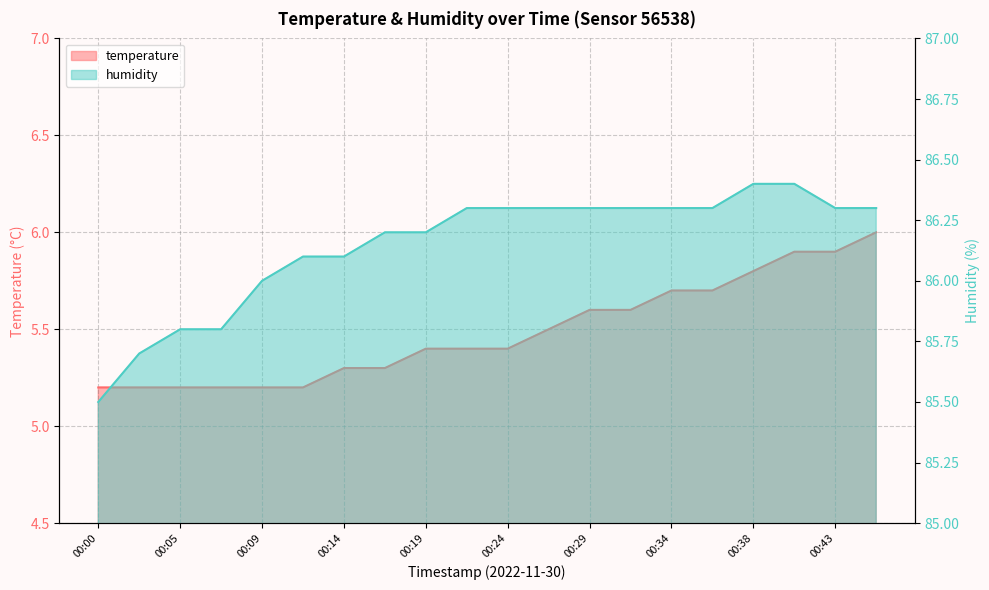

At which category is the sum across all series the highest?

00:41